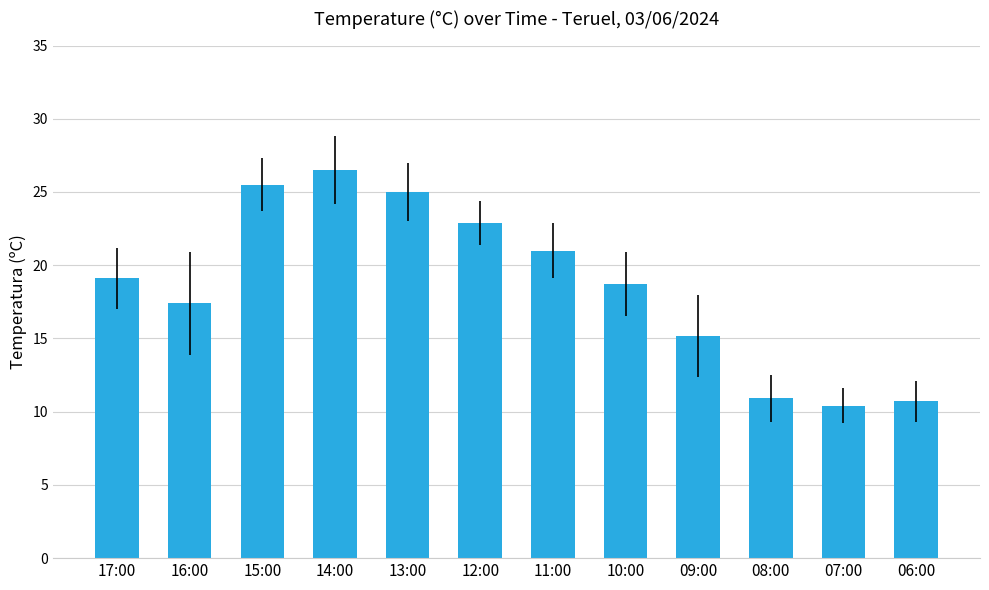

What position from the right is 07:00?

2